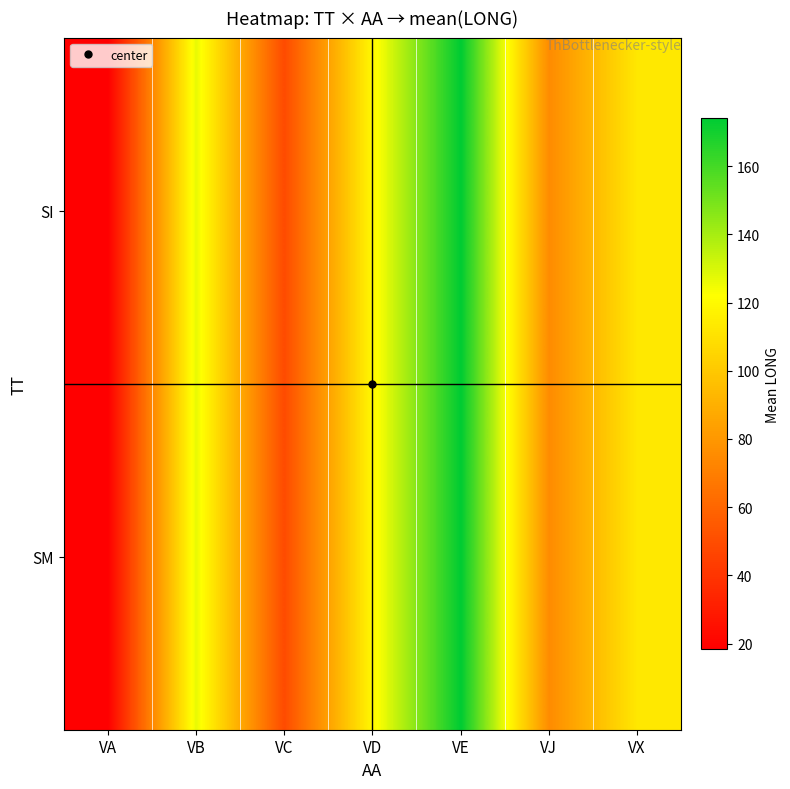

Reading right to left, extract all data points from this chart.

SI: VX=112.9	VJ=75.0	VE=174.1	VD=119.3	VC=49.1	VB=126.9	VA=18.4
SM: VX=112.9	VJ=75.0	VE=174.1	VD=119.3	VC=49.1	VB=126.9	VA=18.4